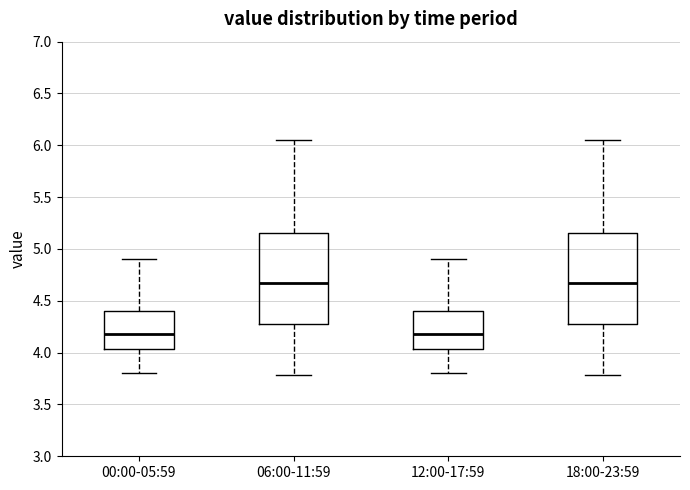

Reading left to right, read every box against the y-axis: the position of its median line, the range the box covers, and the ends of its whiskers. The values are not printed on the chart, so give them approximately, as read against the axis.

00:00-05:59: median 4.20, box 4.05 to 4.40, whiskers 3.80 to 4.90
06:00-11:59: median 4.70, box 4.25 to 5.15, whiskers 3.80 to 6.05
12:00-17:59: median 4.20, box 4.05 to 4.40, whiskers 3.80 to 4.90
18:00-23:59: median 4.70, box 4.25 to 5.15, whiskers 3.80 to 6.05